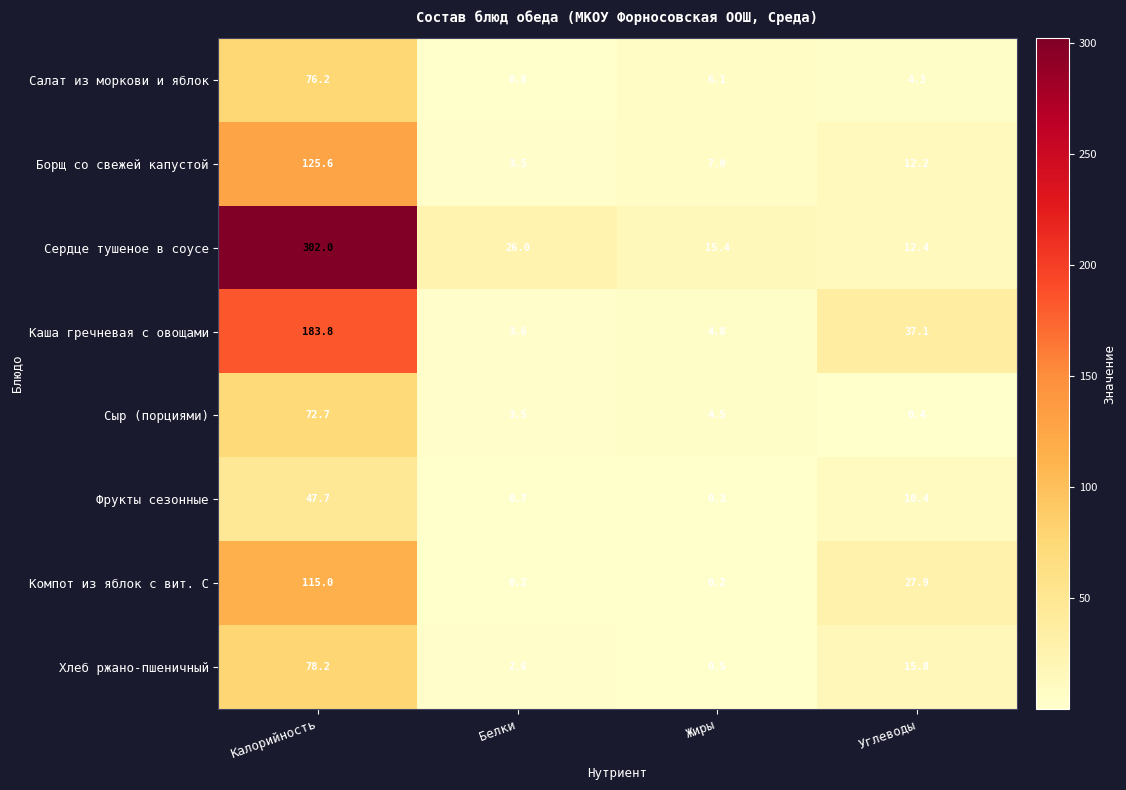

Rank the series by their maximum value, from lowest to highest.

Фрукты сезонные, Сыр (порциями), Салат из моркови и яблок, Хлеб ржано-пшеничный, Компот из яблок с вит. С, Борщ со свежей капустой, Каша гречневая с овощами, Сердце тушеное в соусе